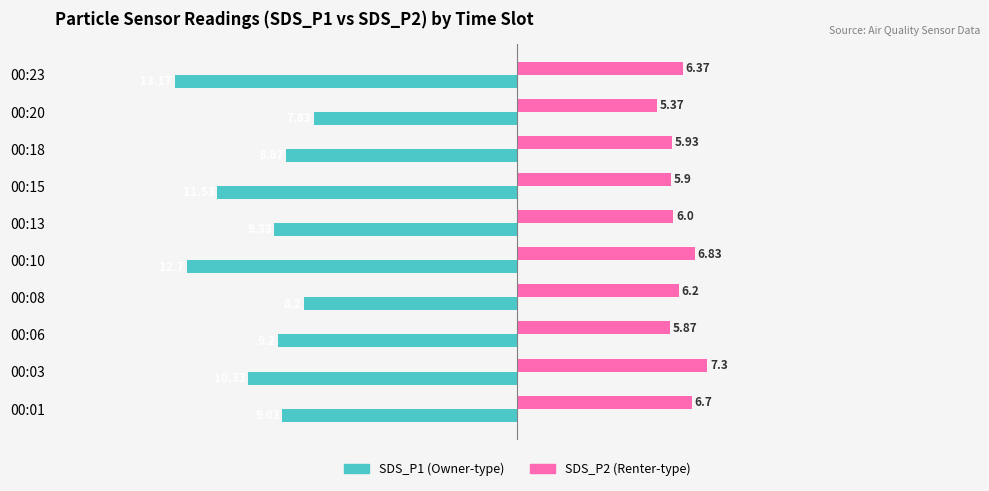

What is the total value across all series at 00:01?

-2.3